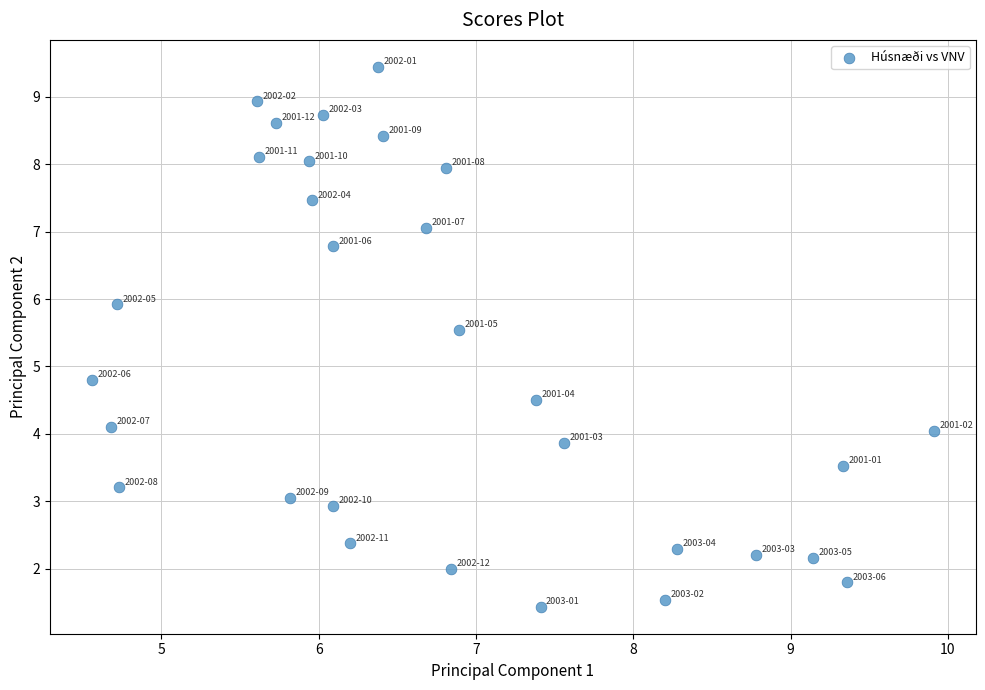

What is the range of X values (max minus min)?

5.4